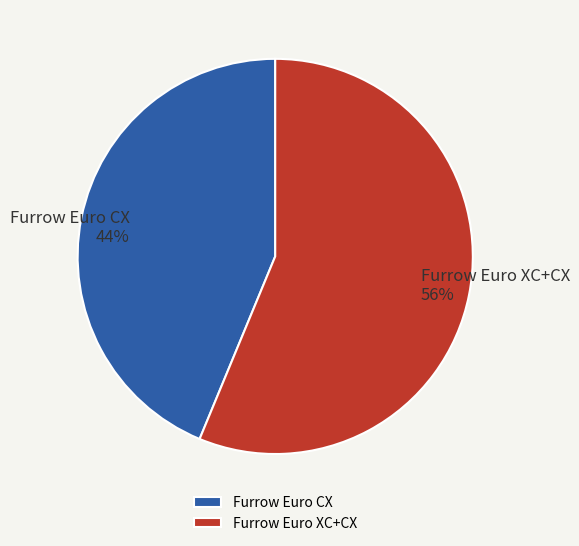

To the nearest percent, what percentage of the pie is Furrow Euro CX?

44%